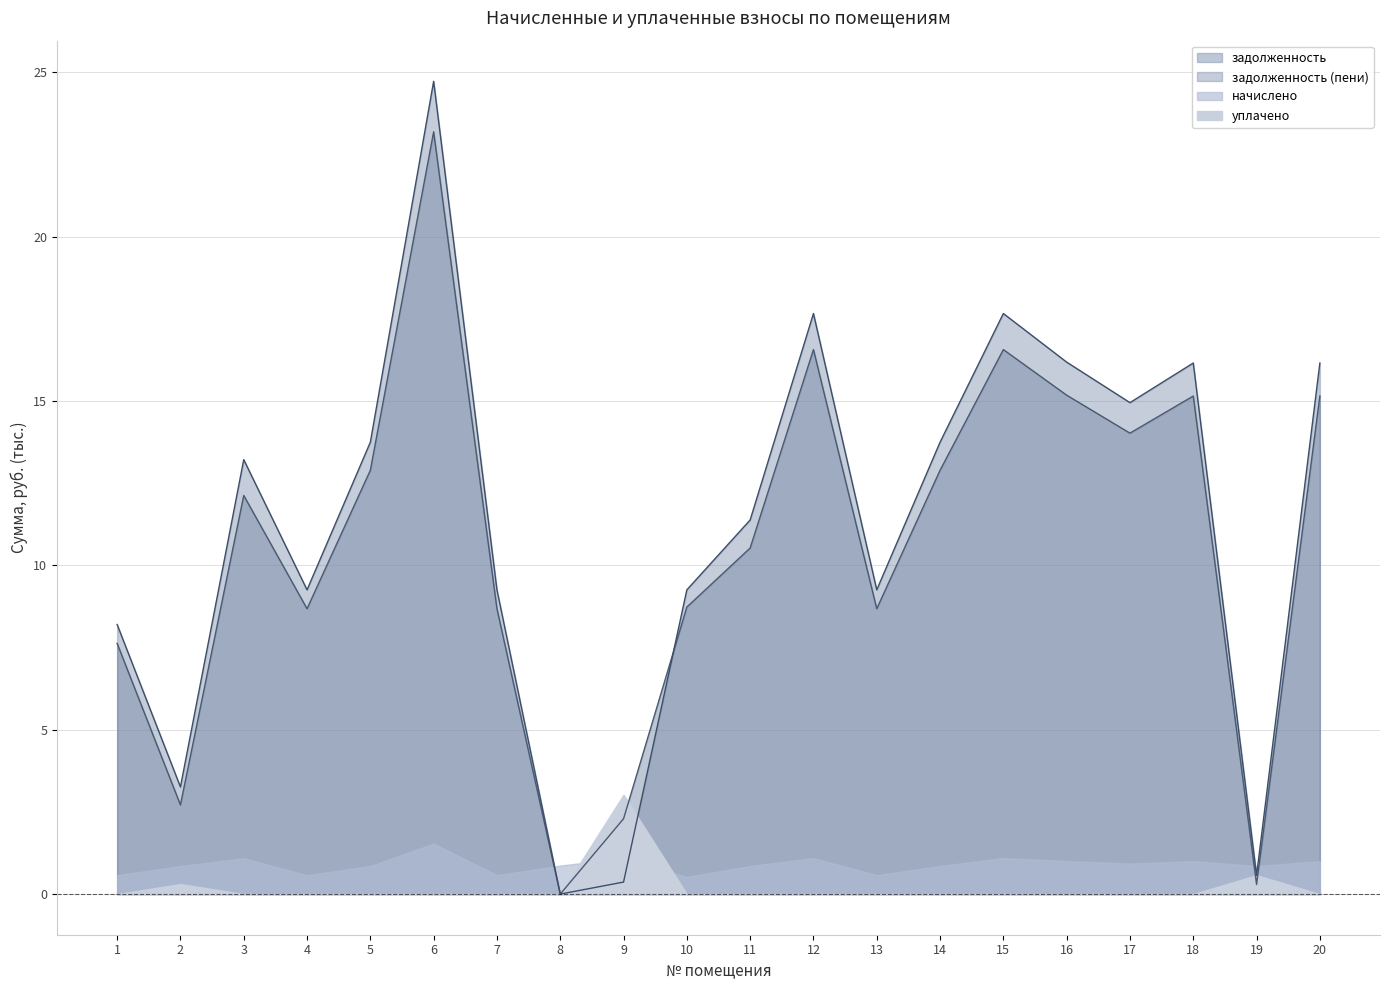

At which label does задолженность (пени) first exceed 13?

3